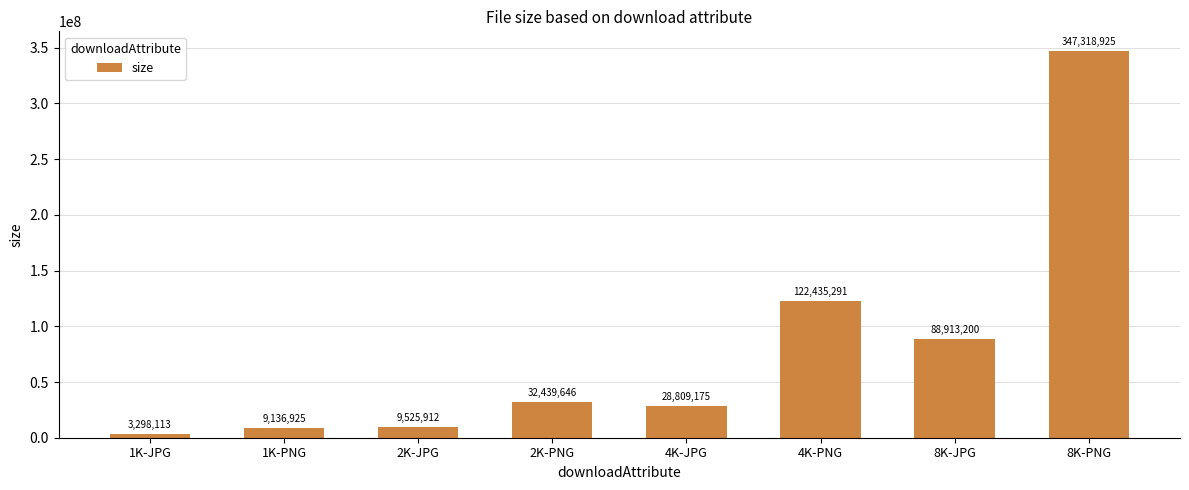

List the labels in order of value, smallest first.

1K-JPG, 1K-PNG, 2K-JPG, 4K-JPG, 2K-PNG, 8K-JPG, 4K-PNG, 8K-PNG